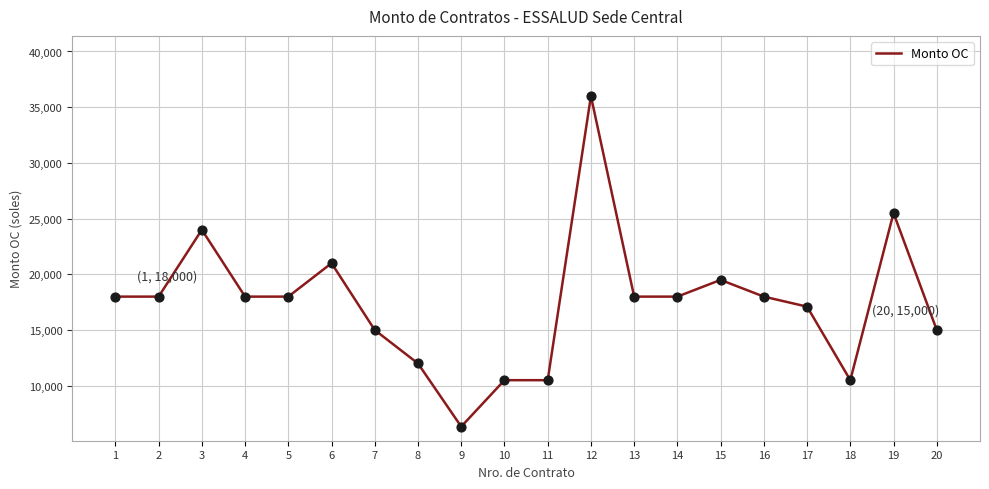

Between 2 and 10, which is larger?

2